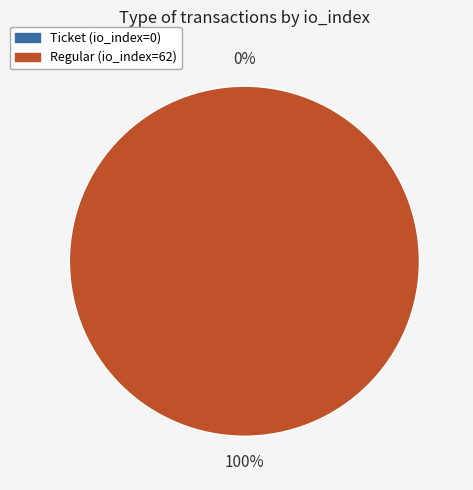

What percentage is the Regular (io_index=62) slice, to the nearest percent?

100%